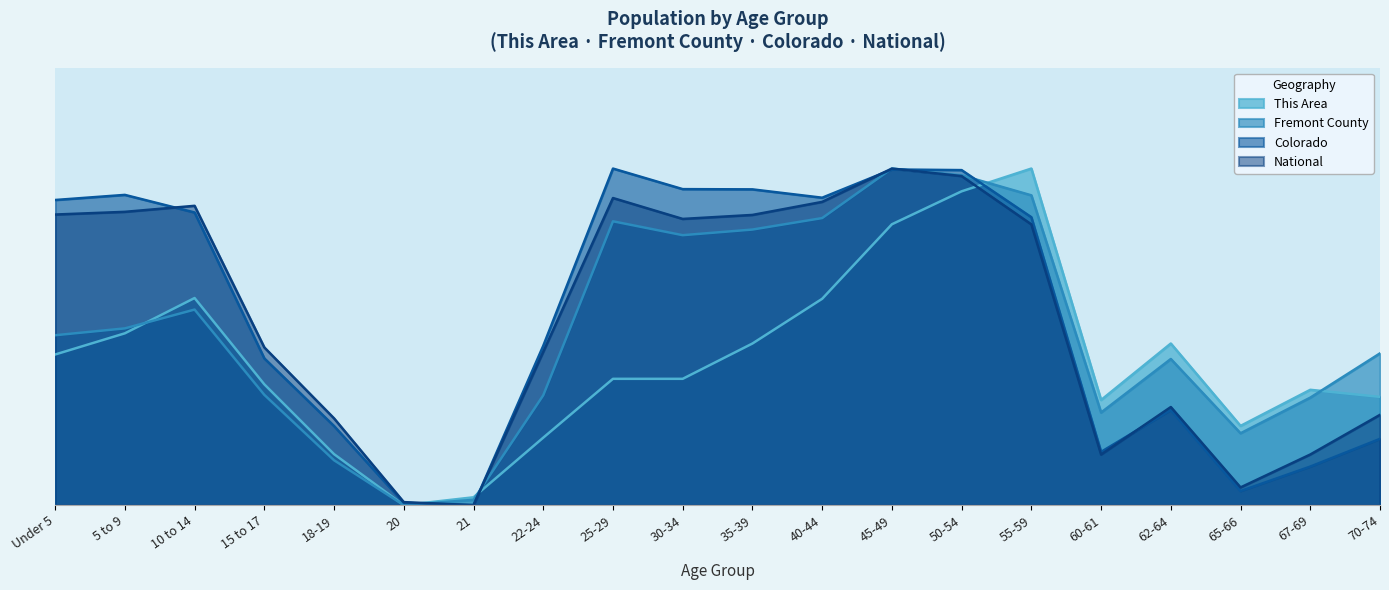

The Colorado series shows 0.7 at 22-24. True or false?

False